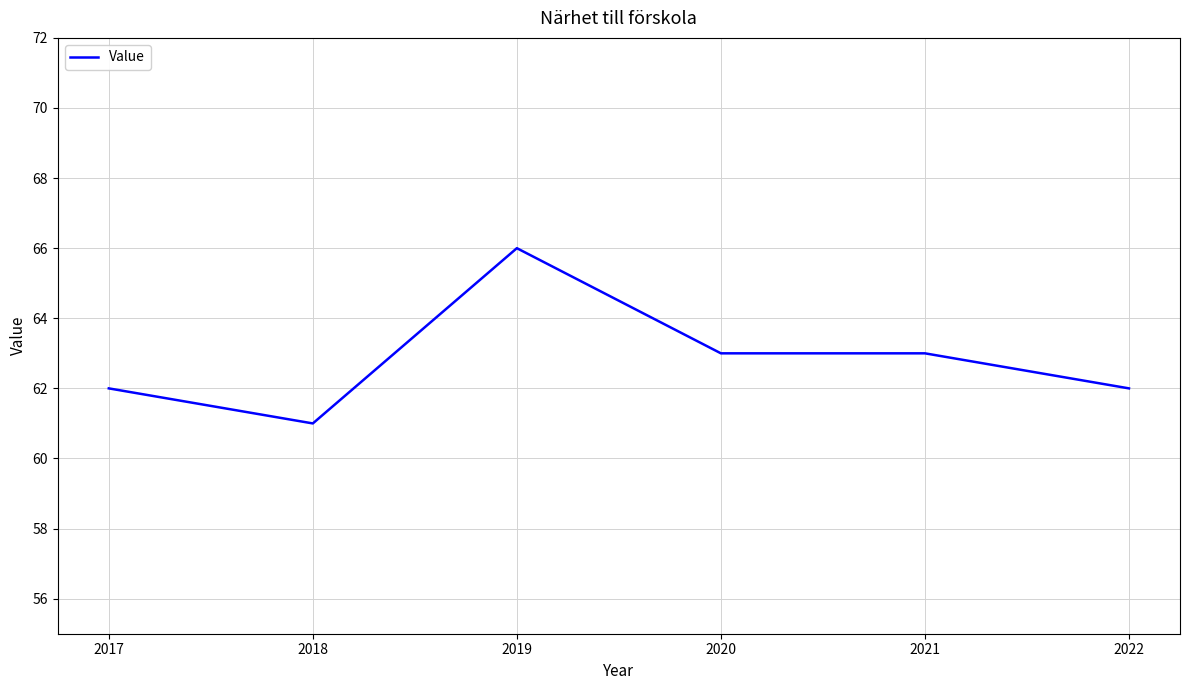

At which label does the data first exceed 63?

2019